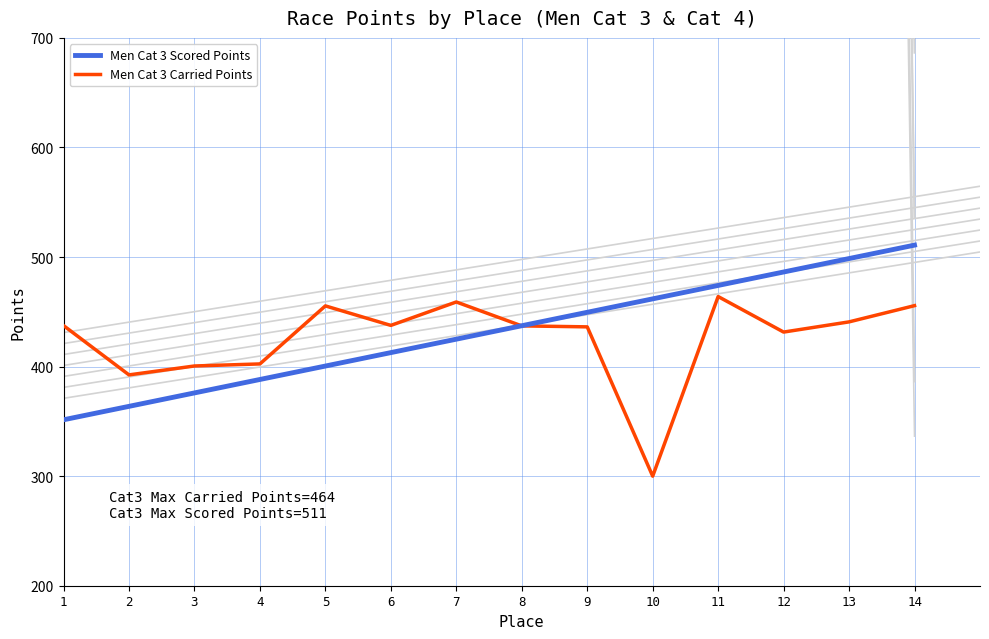

Between which two adjacent categories do Men Cat 3 Carried Points and Men Cat 3 Scored Points first intersect?

7 and 8